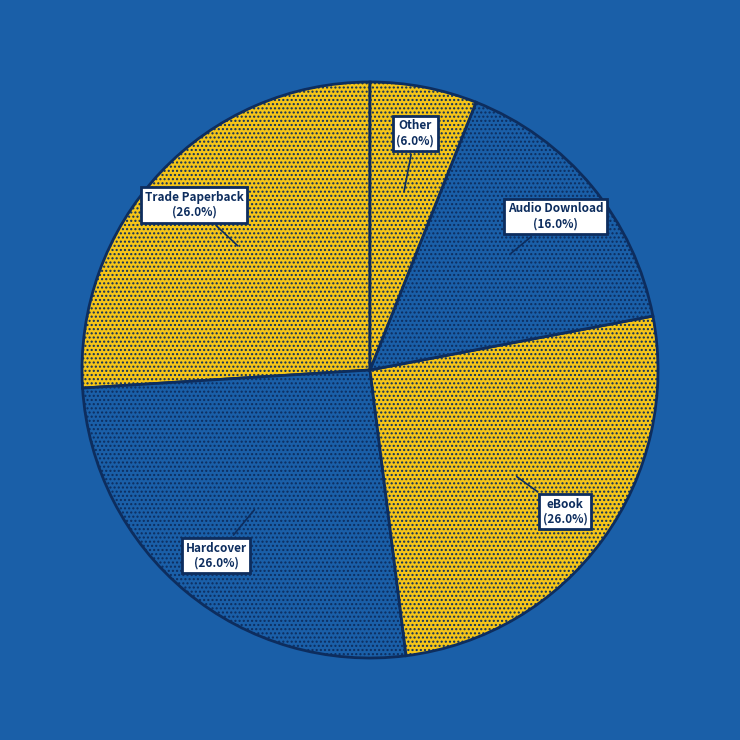

Between Trade Paperback and Audio Download, which is larger?

Trade Paperback